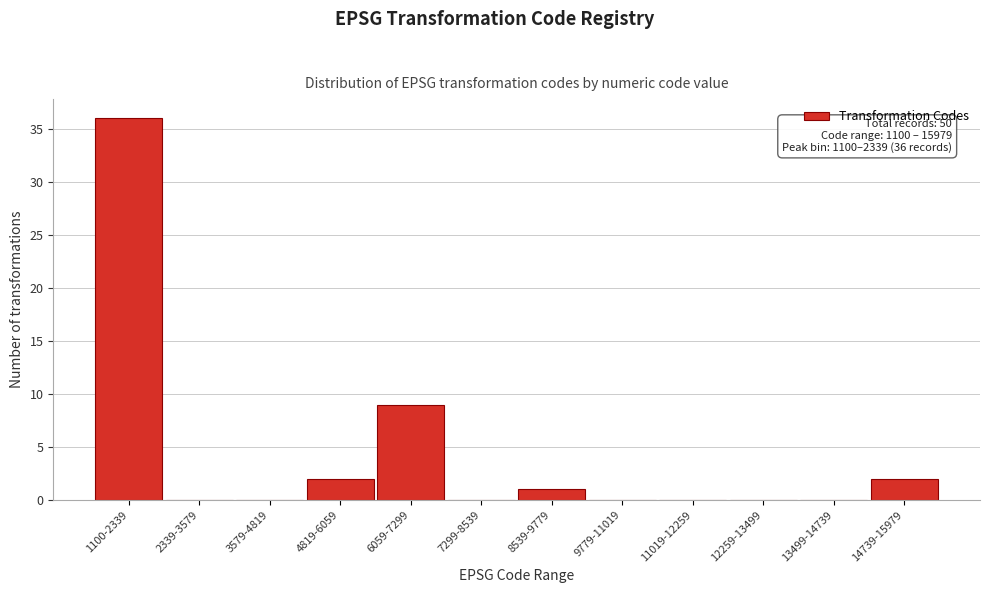

Reading left to right, extract all data points from this chart.

1100-2339=36	2339-3579=0	3579-4819=0	4819-6059=2	6059-7299=9	7299-8539=0	8539-9779=1	9779-11019=0	11019-12259=0	12259-13499=0	13499-14739=0	14739-15979=2